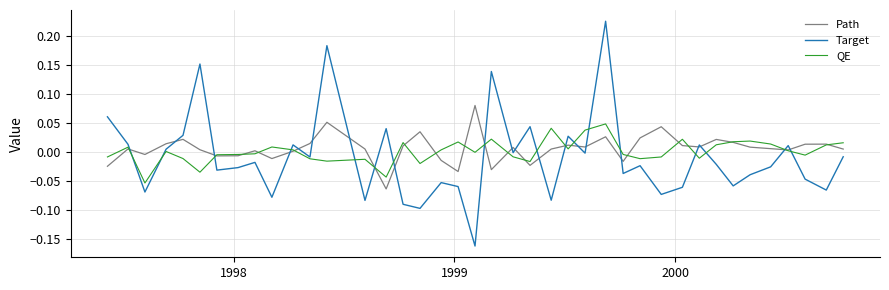

Rank the series by their maximum value, from highest to lowest.

Target, Path, QE